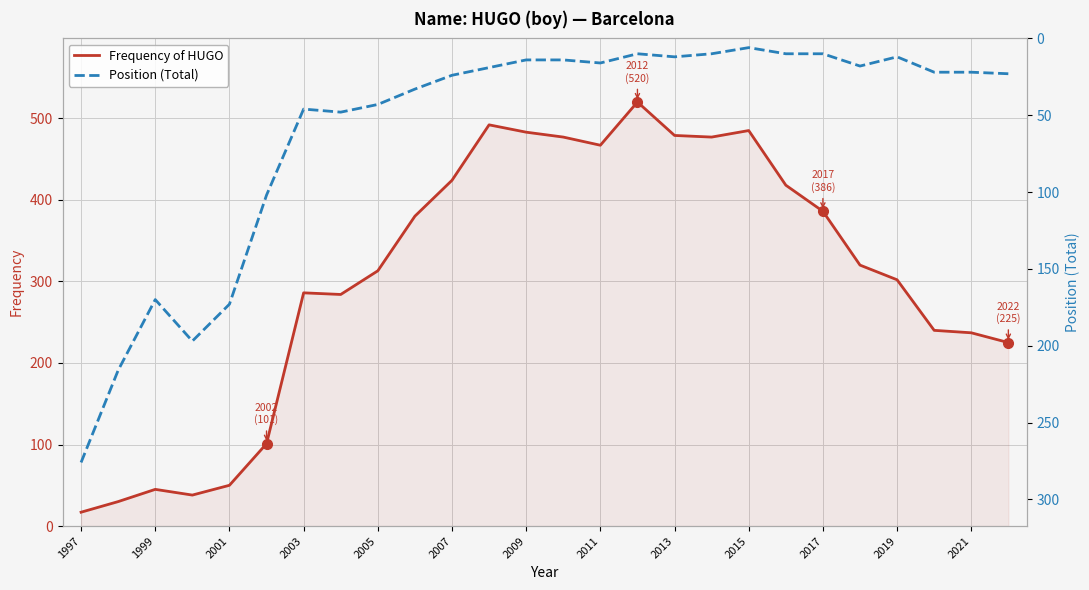

What is the lowest value of the Frequency of HUGO series?

17